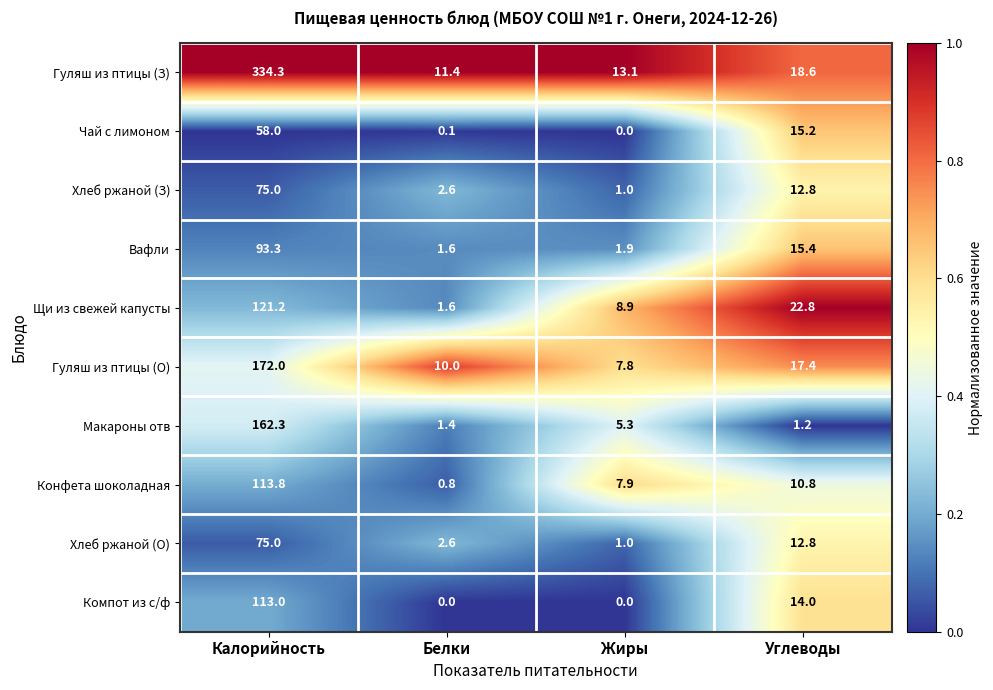

What value does the Макароны отв series have at Калорийность?

162.3